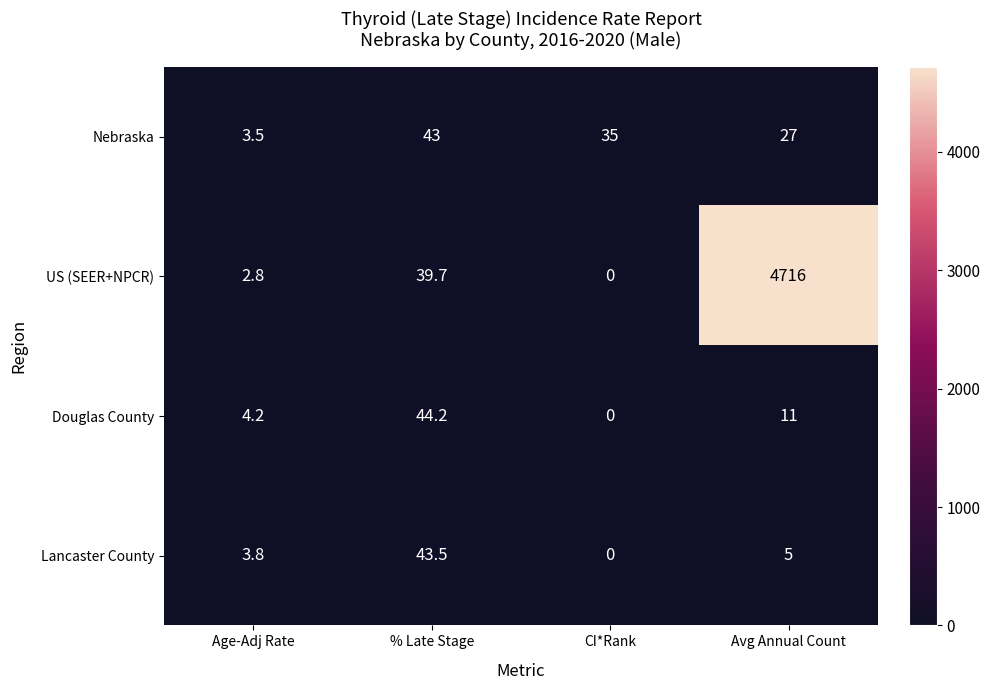

At how many categories does at least one series exceed 2719?

1